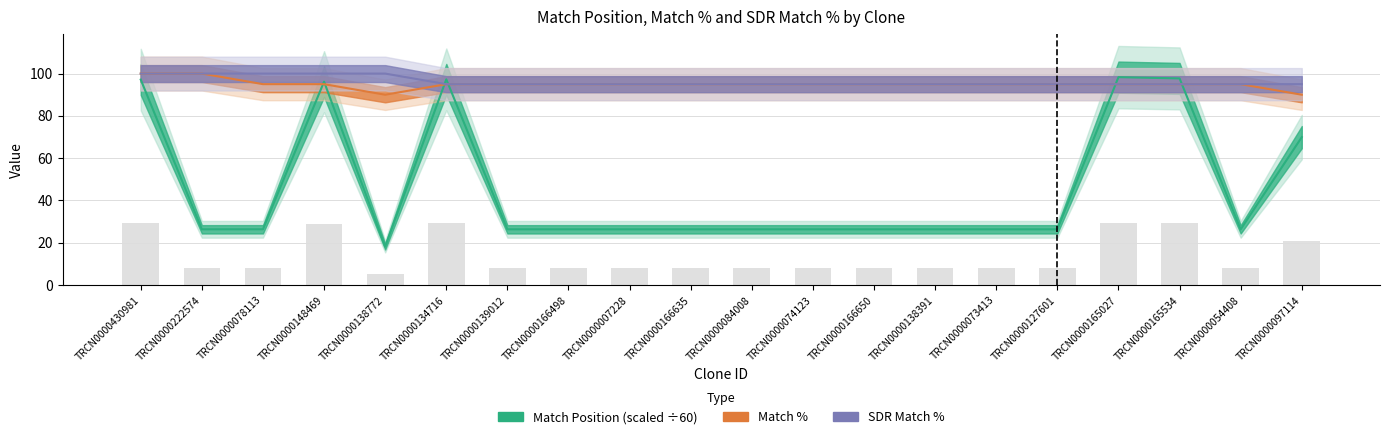

What is the label of the 13th bar from the left?

TRCN0000166650